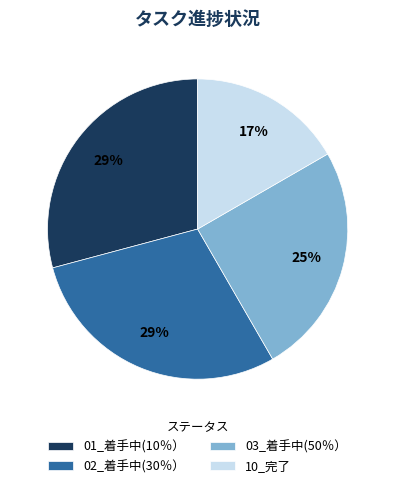

What is the smallest slice in the pie chart?

10_完了